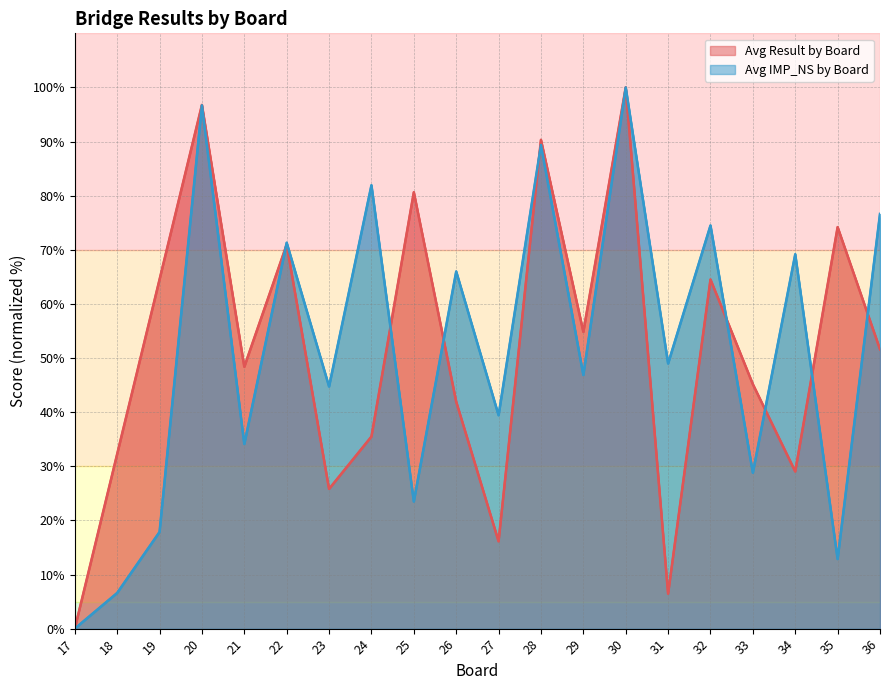

At how many categories does at least one series exceed 96?

2